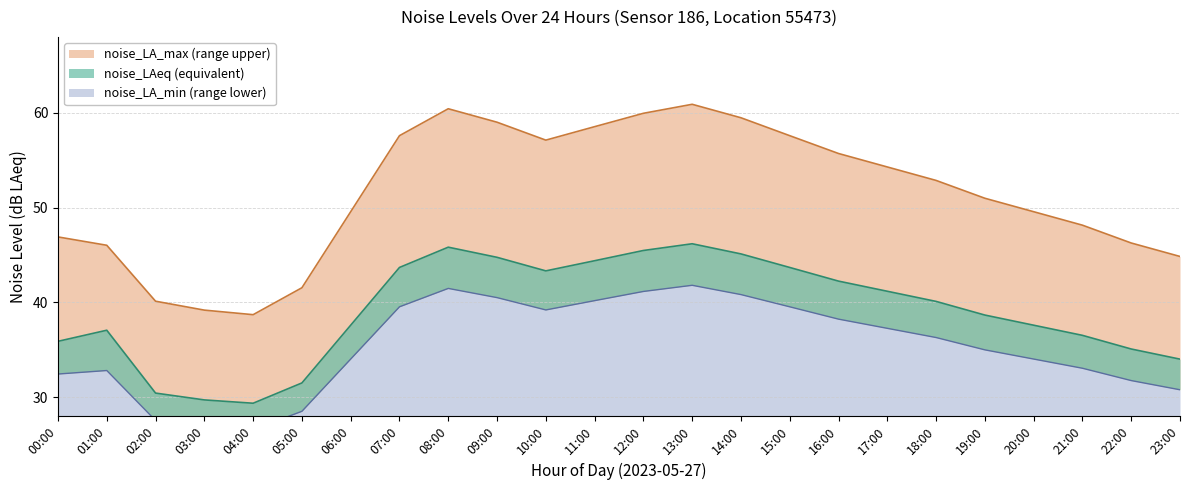

Which category has the highest value across all series?

13:00